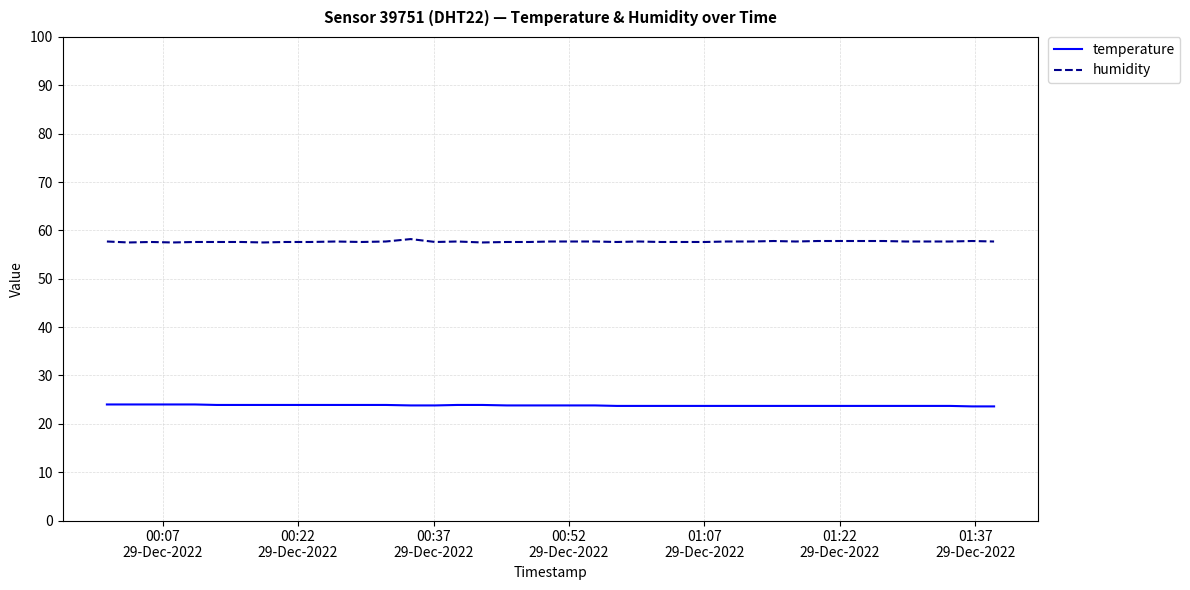

Which series has the largest total across all categories?

humidity